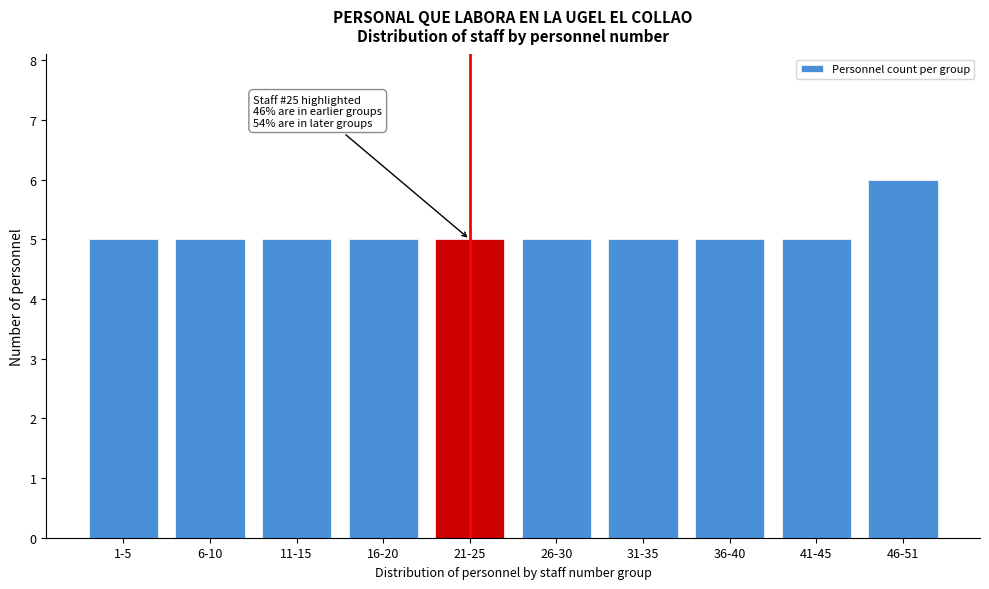

Reading left to right, extract all data points from this chart.

1-5=5	6-10=5	11-15=5	16-20=5	21-25=5	26-30=5	31-35=5	36-40=5	41-45=5	46-51=6